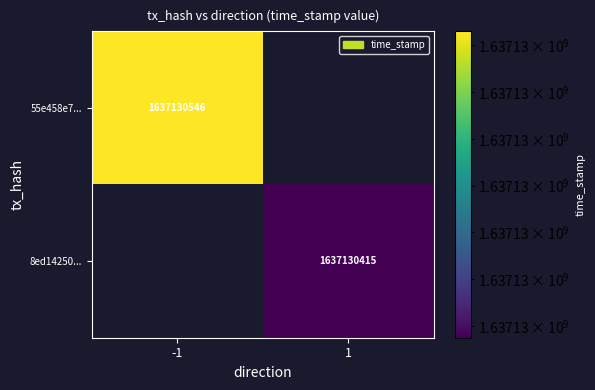

At which category is the sum across all series the highest?

-1